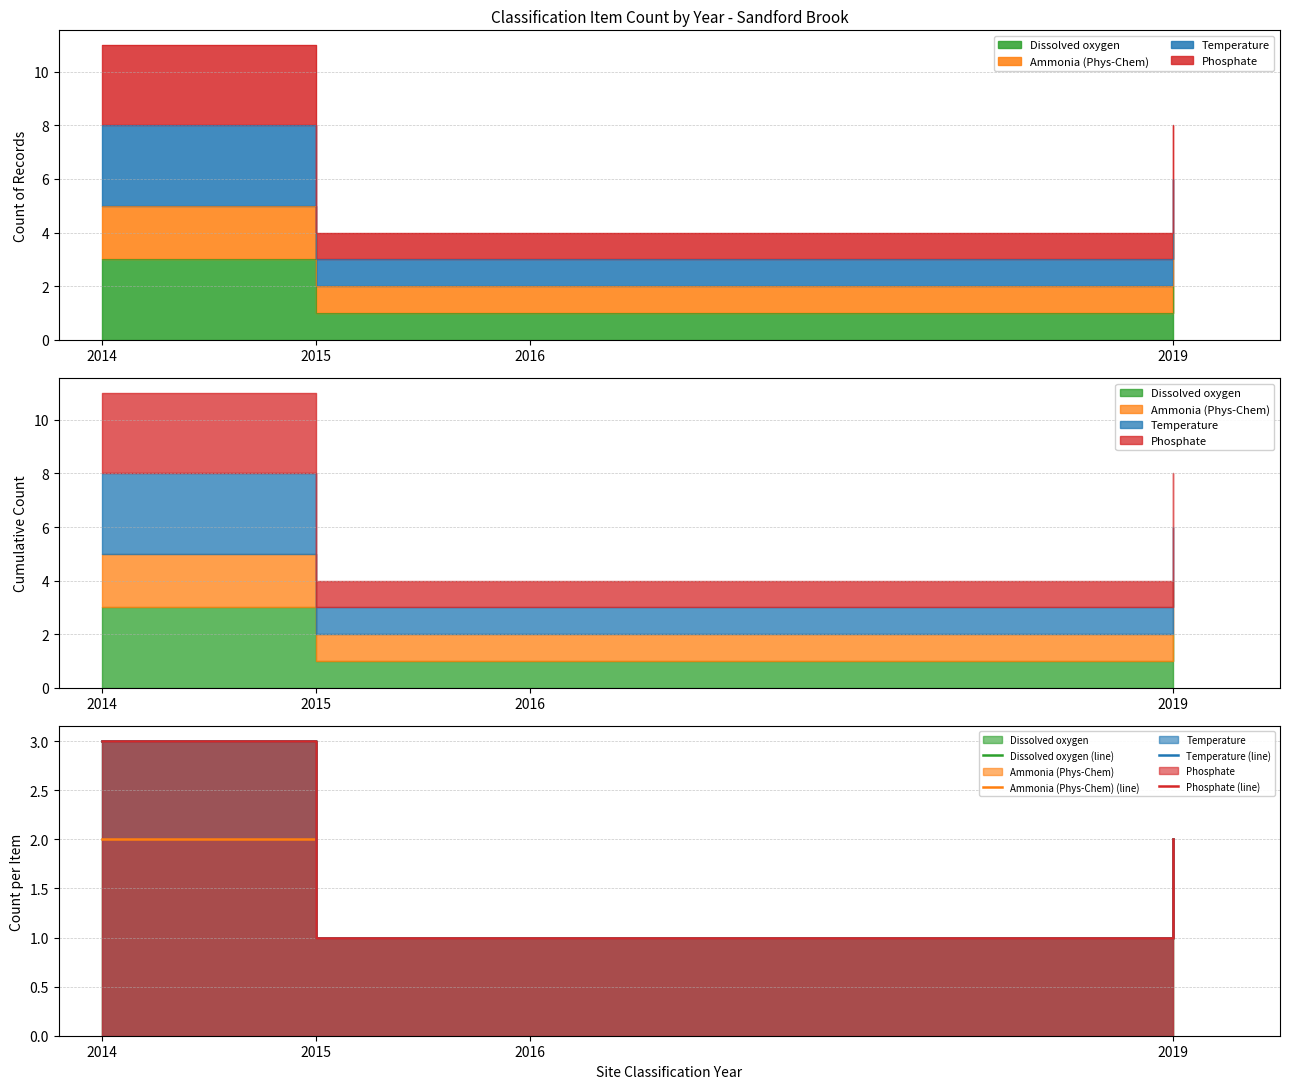

True or false: Ammonia (Phys-Chem) (line) and Temperature (line) intersect in this chart.

False